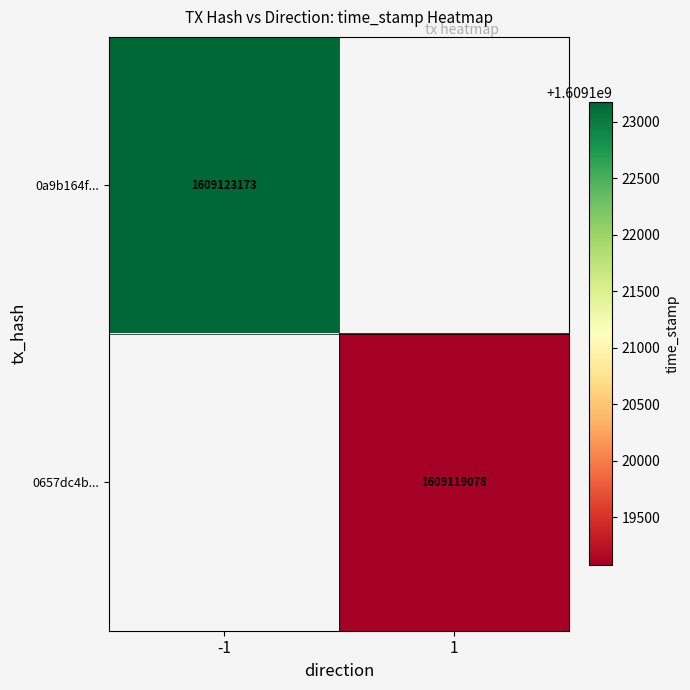

Is it true that 0a9b164f... equals 1609123173 at -1?

True